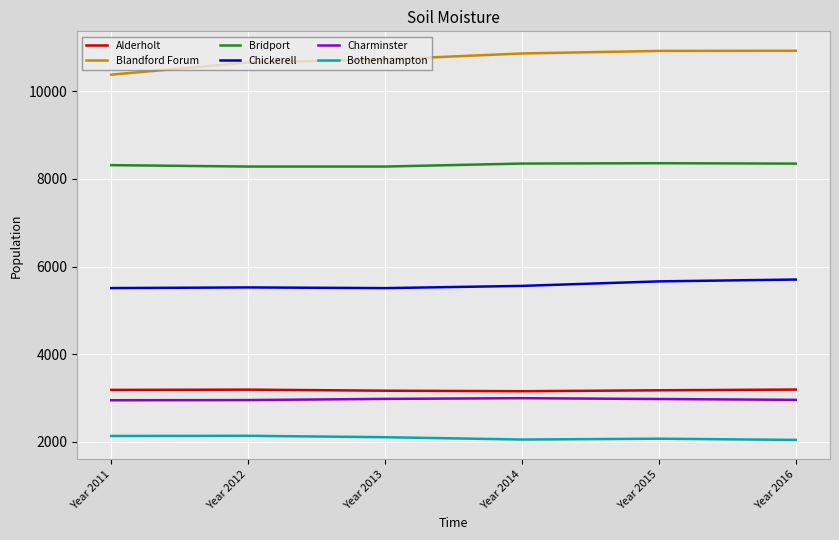

Which category has the lowest value in the Blandford Forum series?

Year 2011